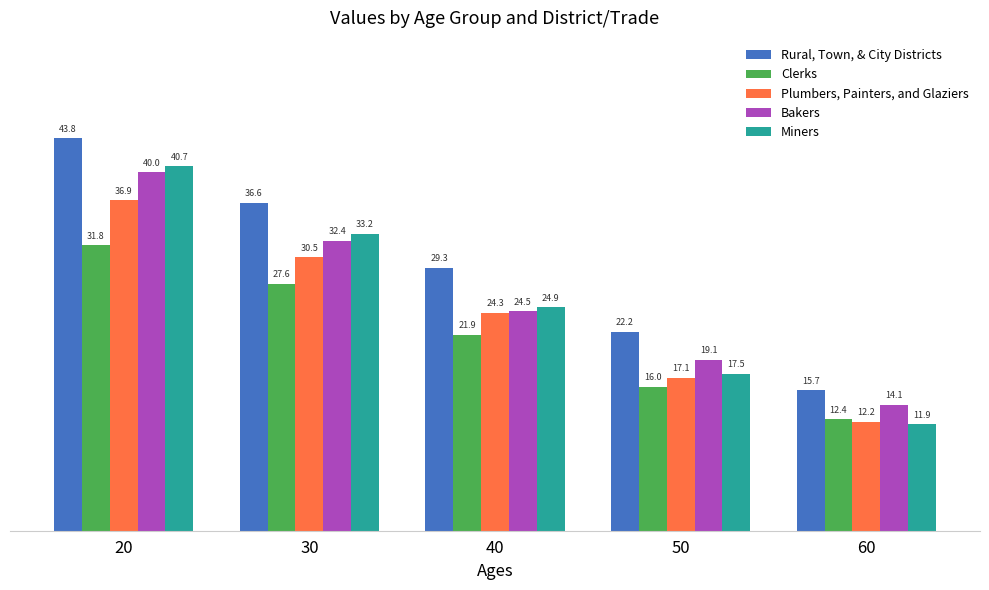

At which category is the sum across all series the highest?

20